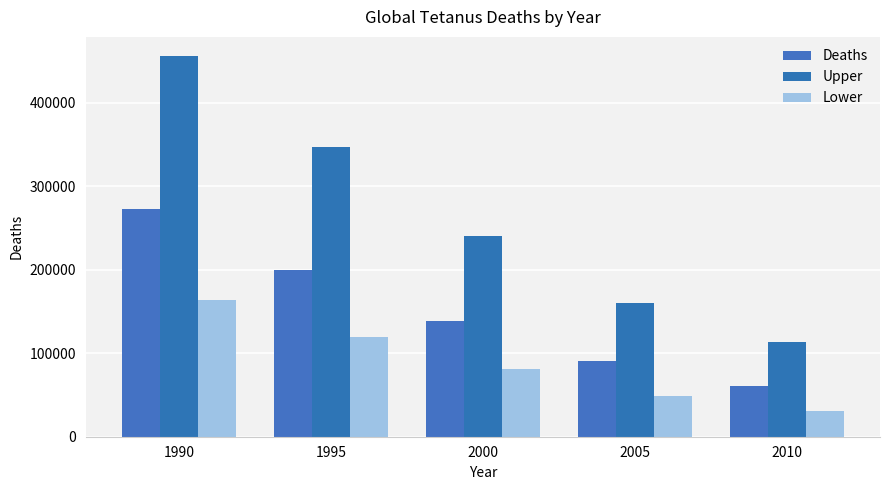

Between 2000 and 1995, which is larger?

1995